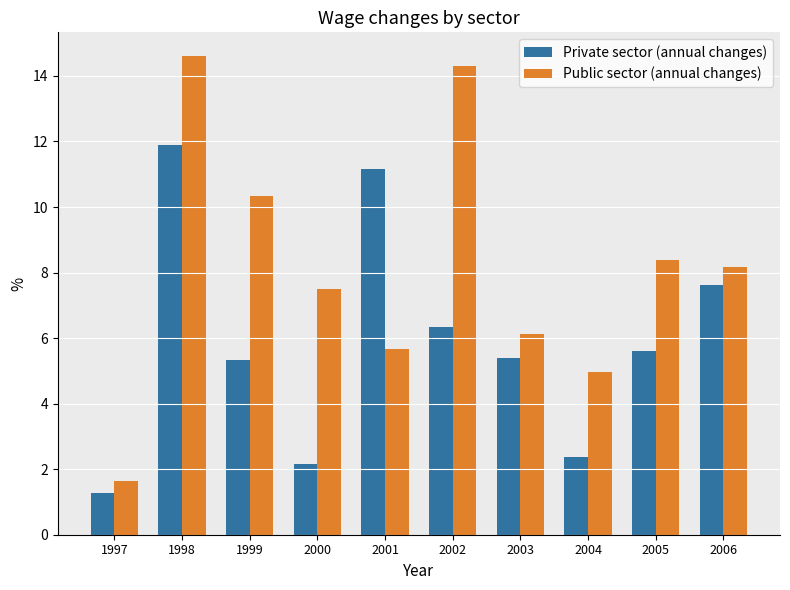

What are all the series names shown in the legend?

Private sector (annual changes), Public sector (annual changes)